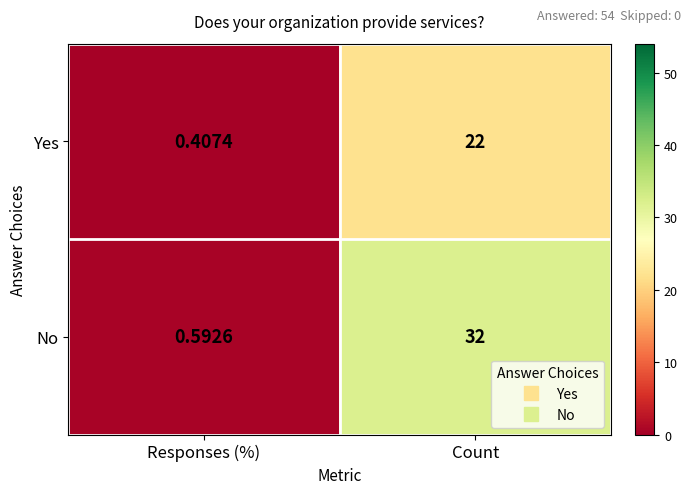

Rank the series by their maximum value, from highest to lowest.

No, Yes